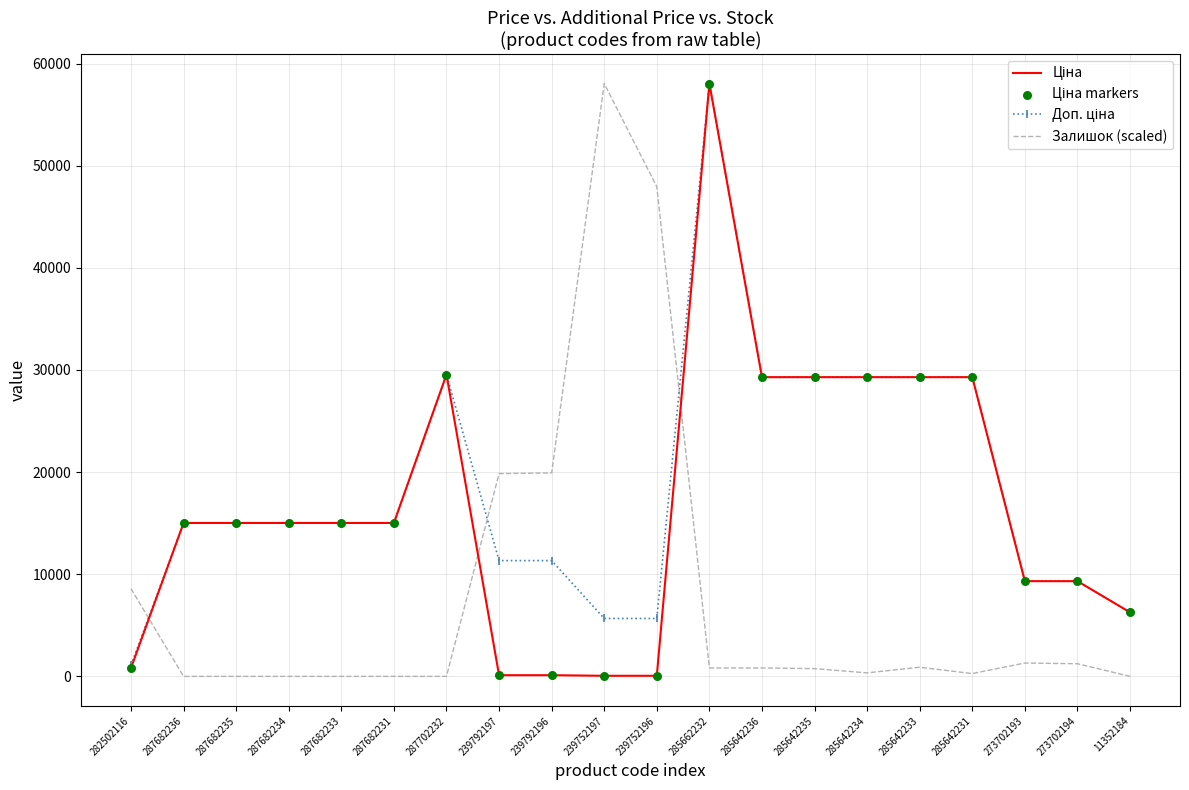

True or false: Залишок (scaled) has a value of 32500.4 at 287682234.

False